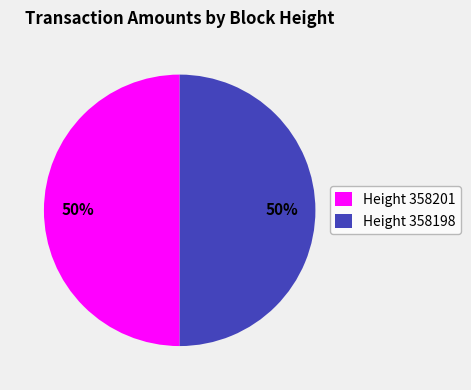

The Height 358201 slice represents 65% of the pie. True or false?

False